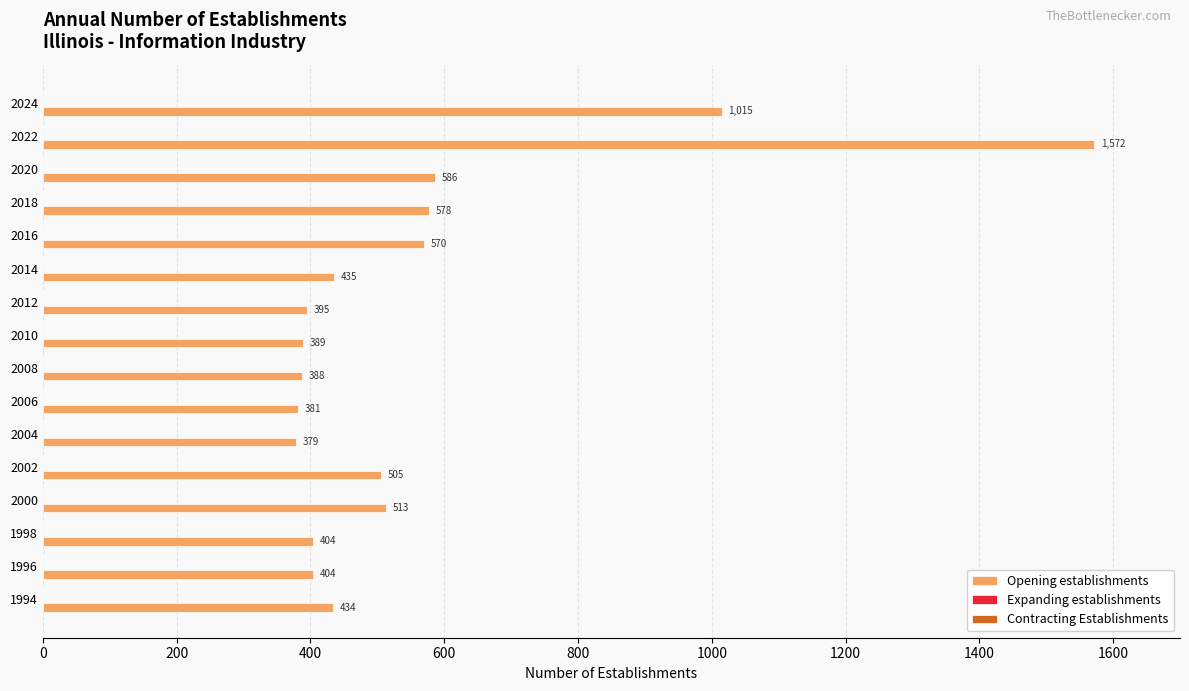

What is the difference between the values at 2014 and 2024?

580